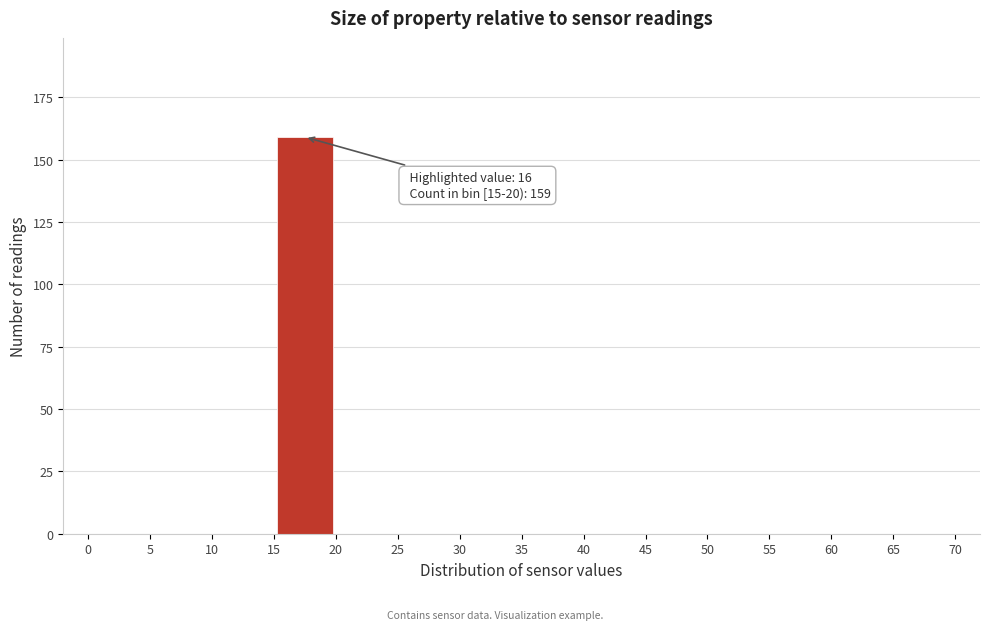

Over which range of the x-axis is the bar tallest?

15 to 20